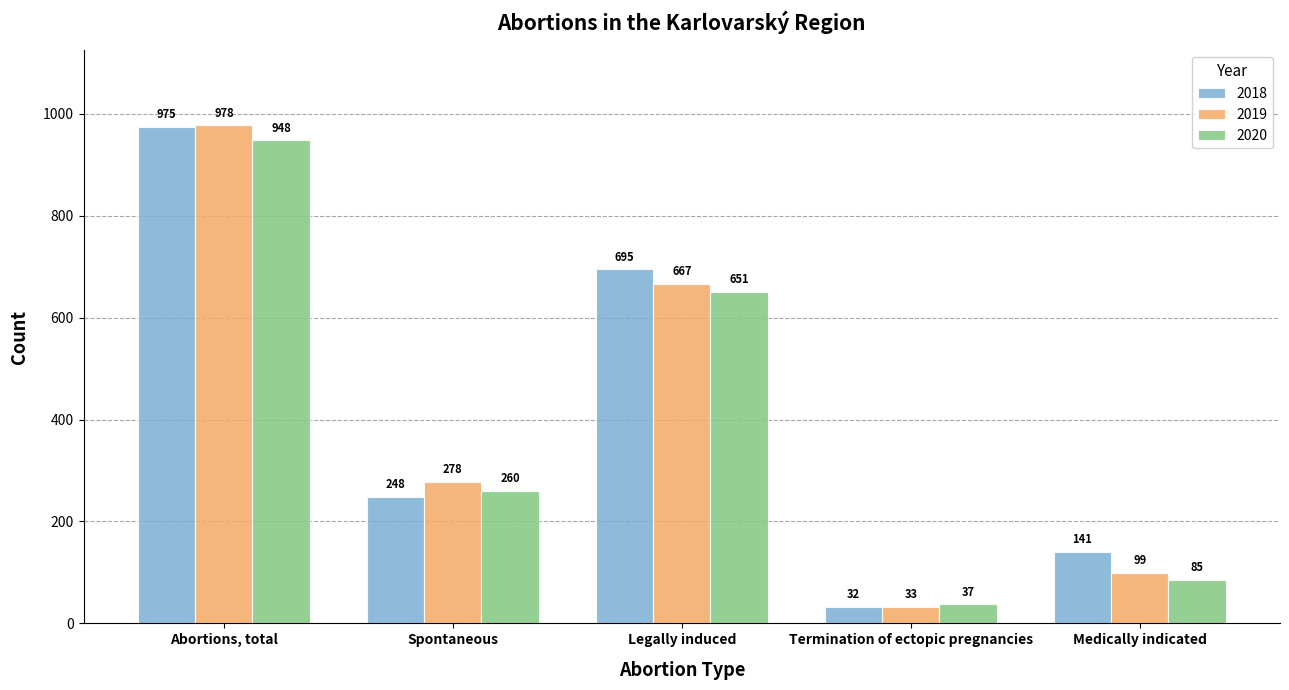

List the series in order of their overall mean, highest first.

2018, 2019, 2020